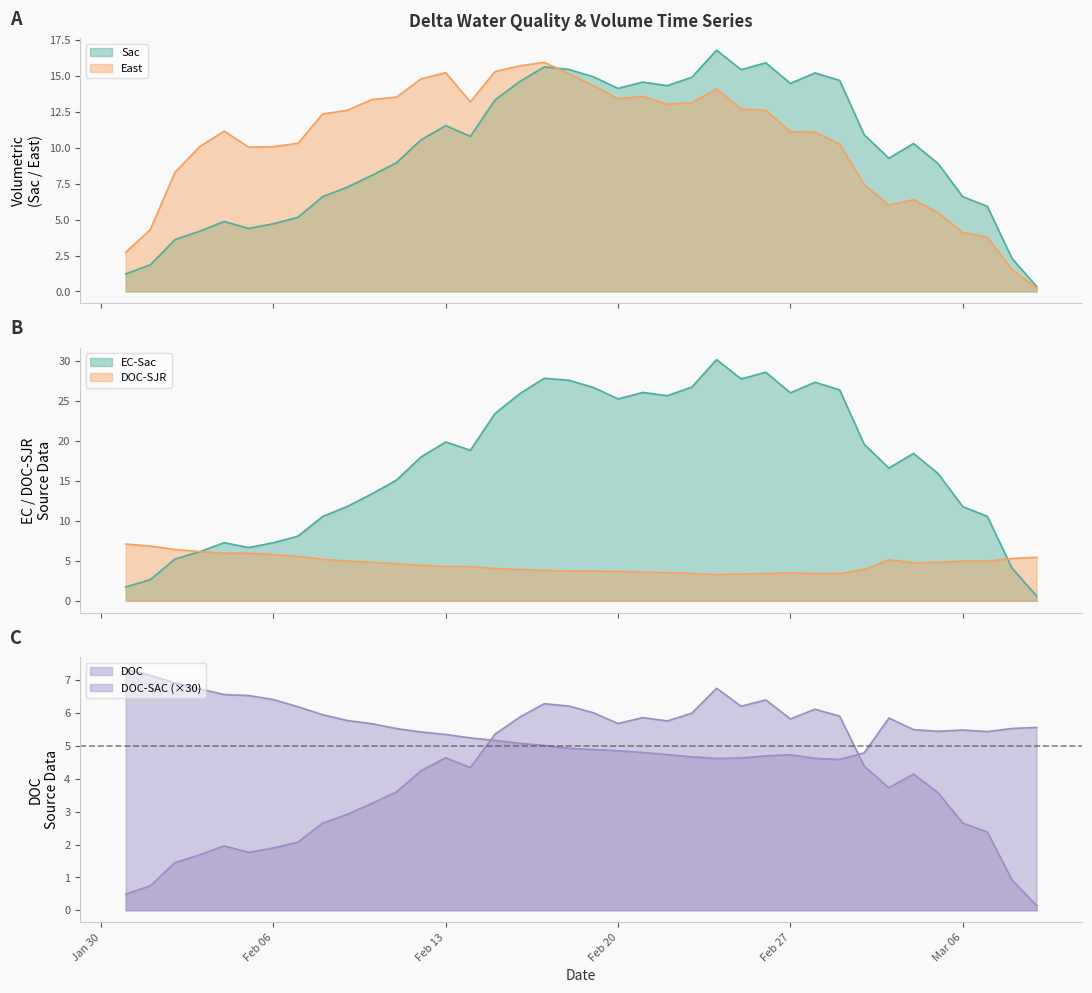

How many lines are shown in the chart?

6